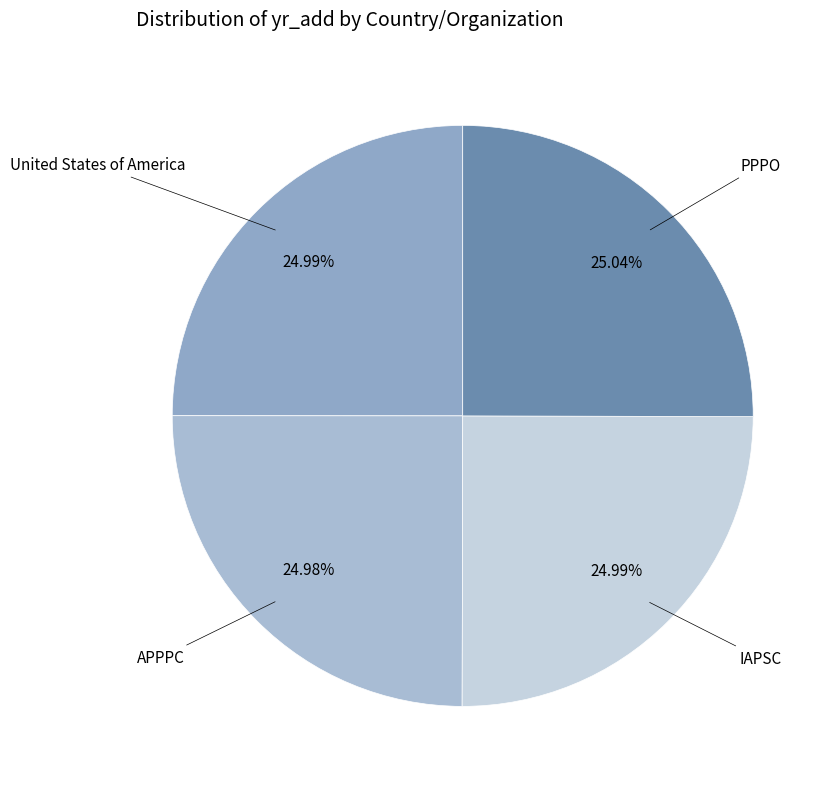

To the nearest percent, what is the average slice percentage?

25%